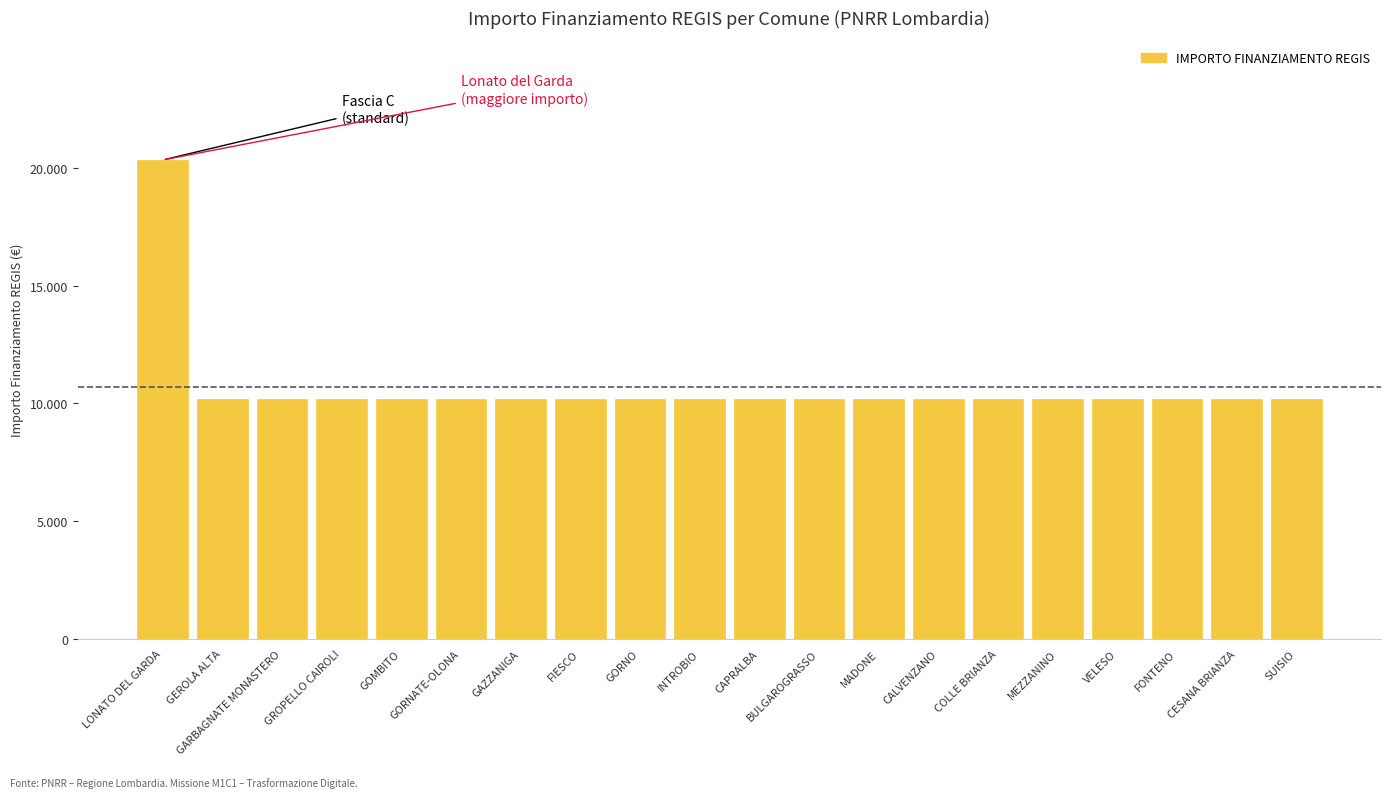

Reading left to right, extract all data points from this chart.

20344	10172	10172	10172	10172	10172	10172	10172	10172	10172	10172	10172	10172	10172	10172	10172	10172	10172	10172	10172